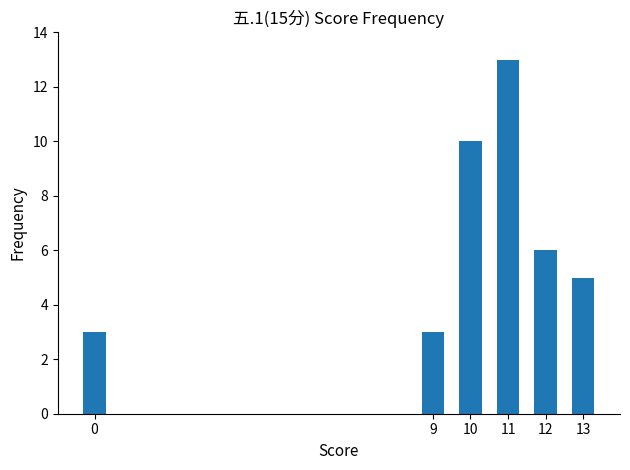

Reading left to right, extract all data points from this chart.

0=3	9=3	10=10	11=13	12=6	13=5